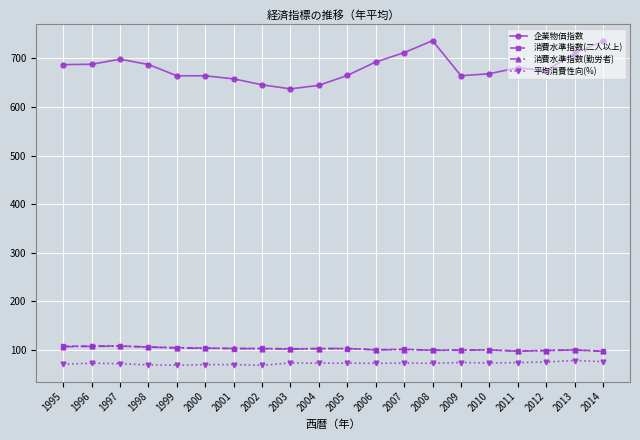

True or false: 企業物価指数 and 平均消費性向(%) intersect in this chart.

False